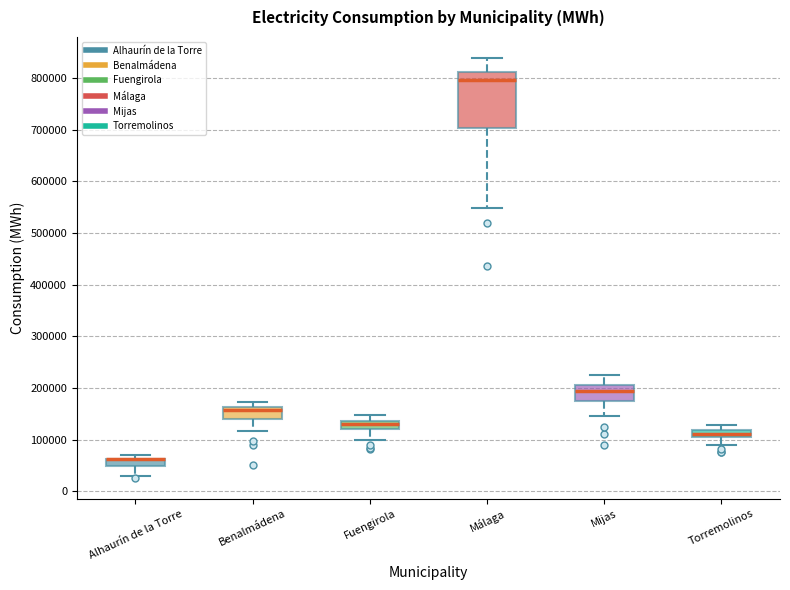

Where is the lower edge of the box for Benalmádena on the y-axis? The values are not printed on the chart, so give them approximately, as read against the axis.

140000